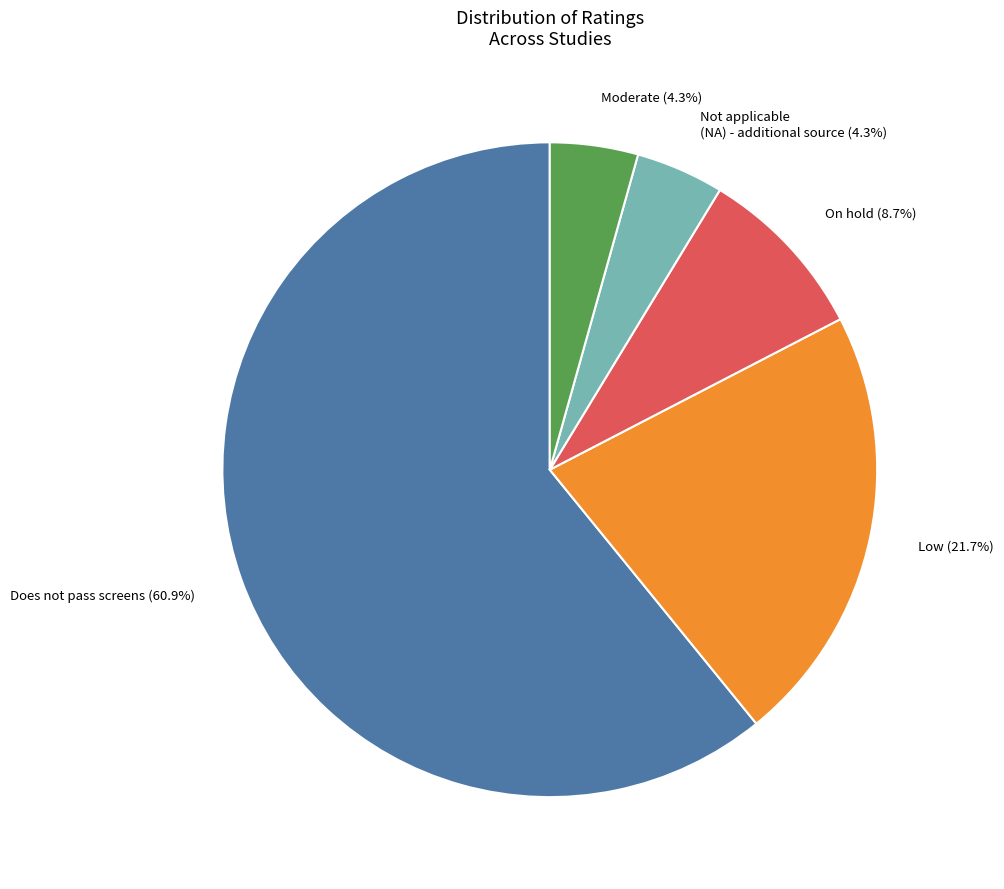

Does Moderate account for over 50% of the chart?

No